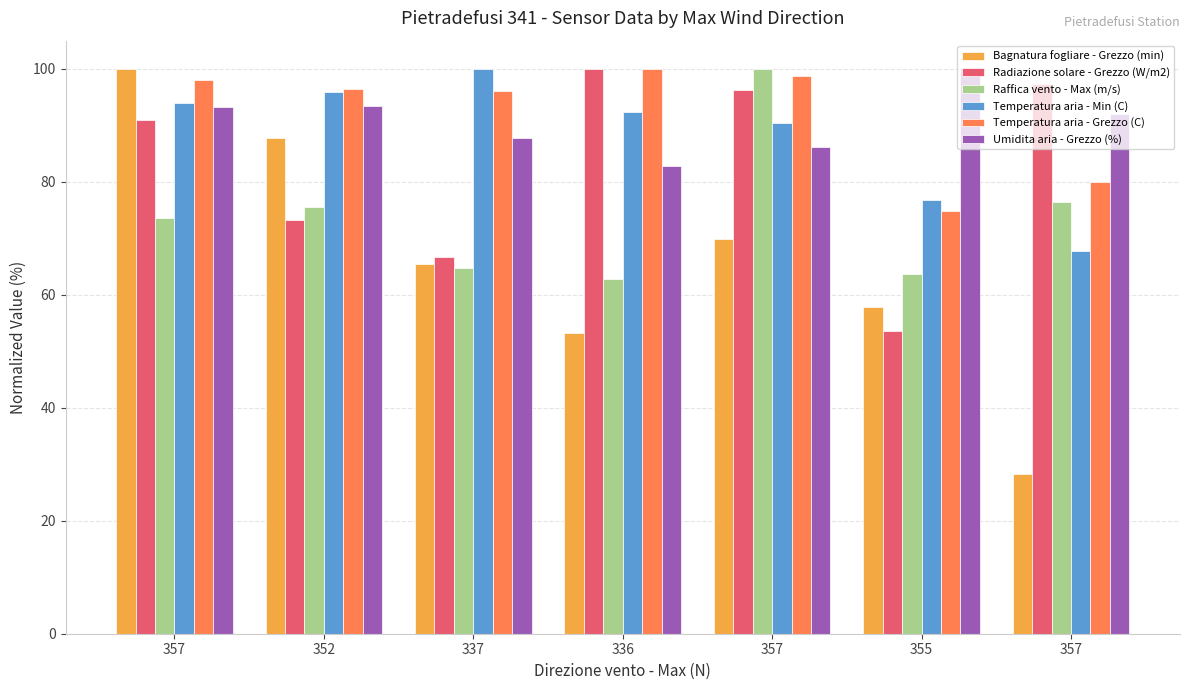

Which label corresponds to the largest value in the chart?

357